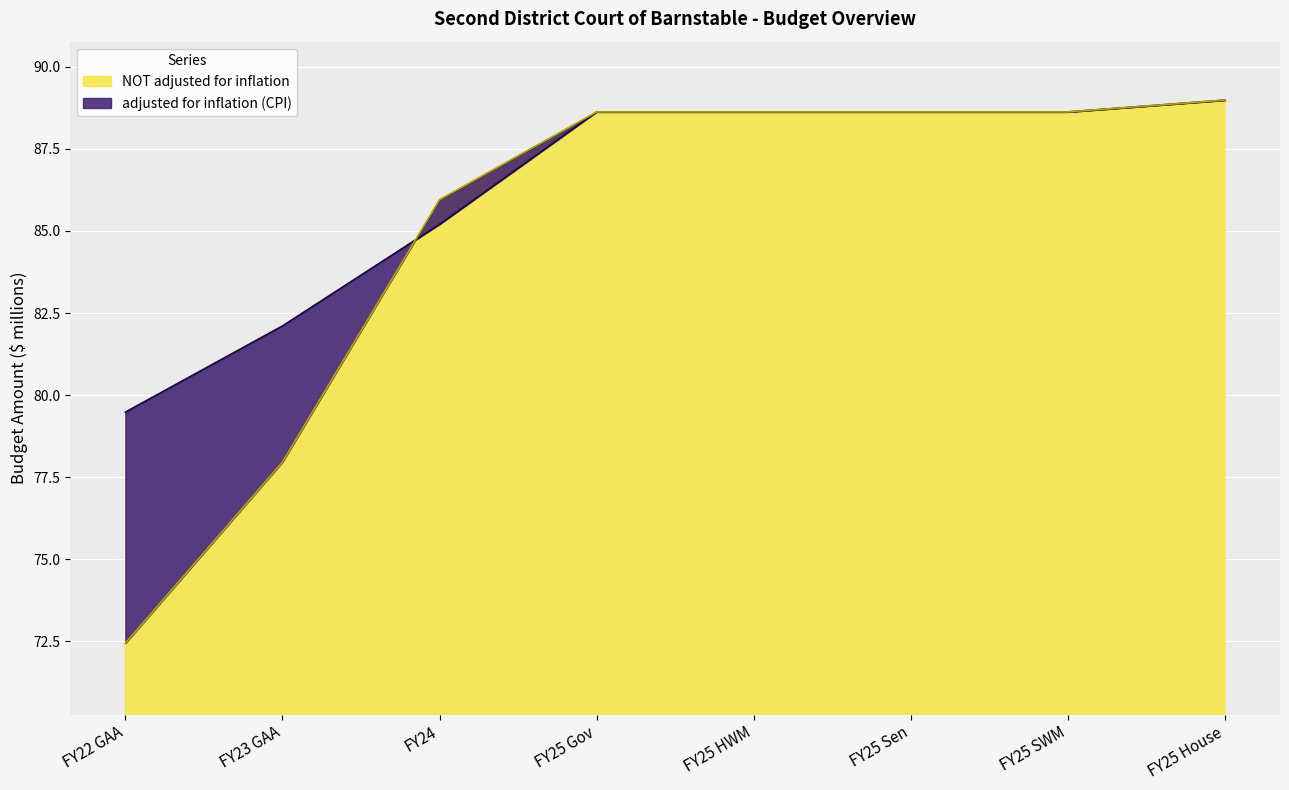

What position from the right is FY24?

6